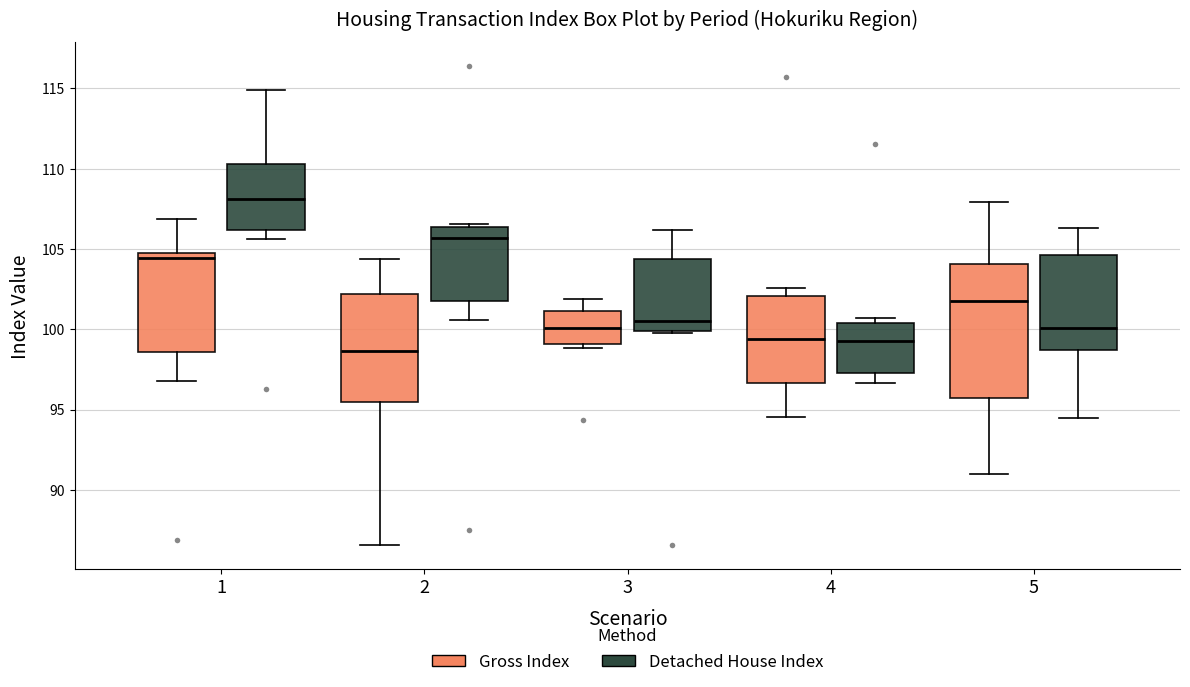

Which box has the highest median line?

1 (Detached House Index)